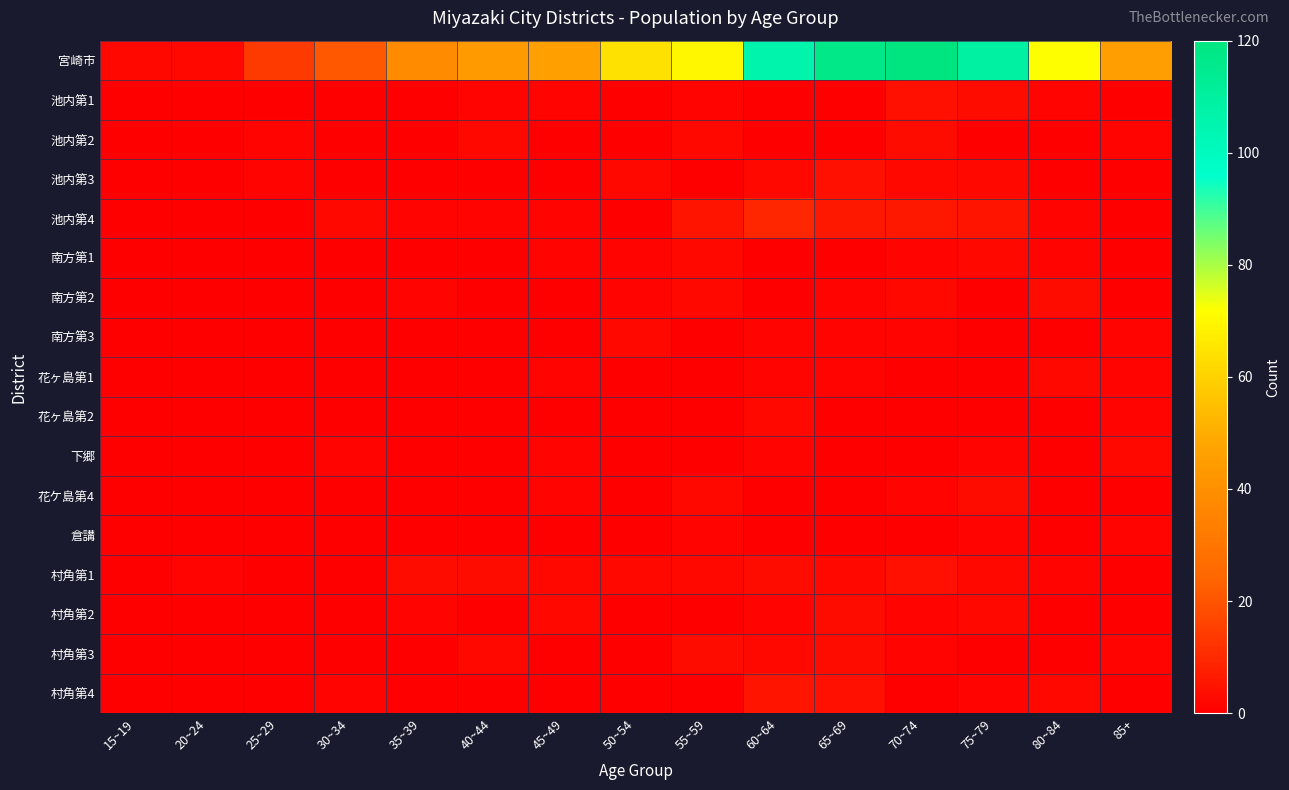

How many series are shown in this chart?

17